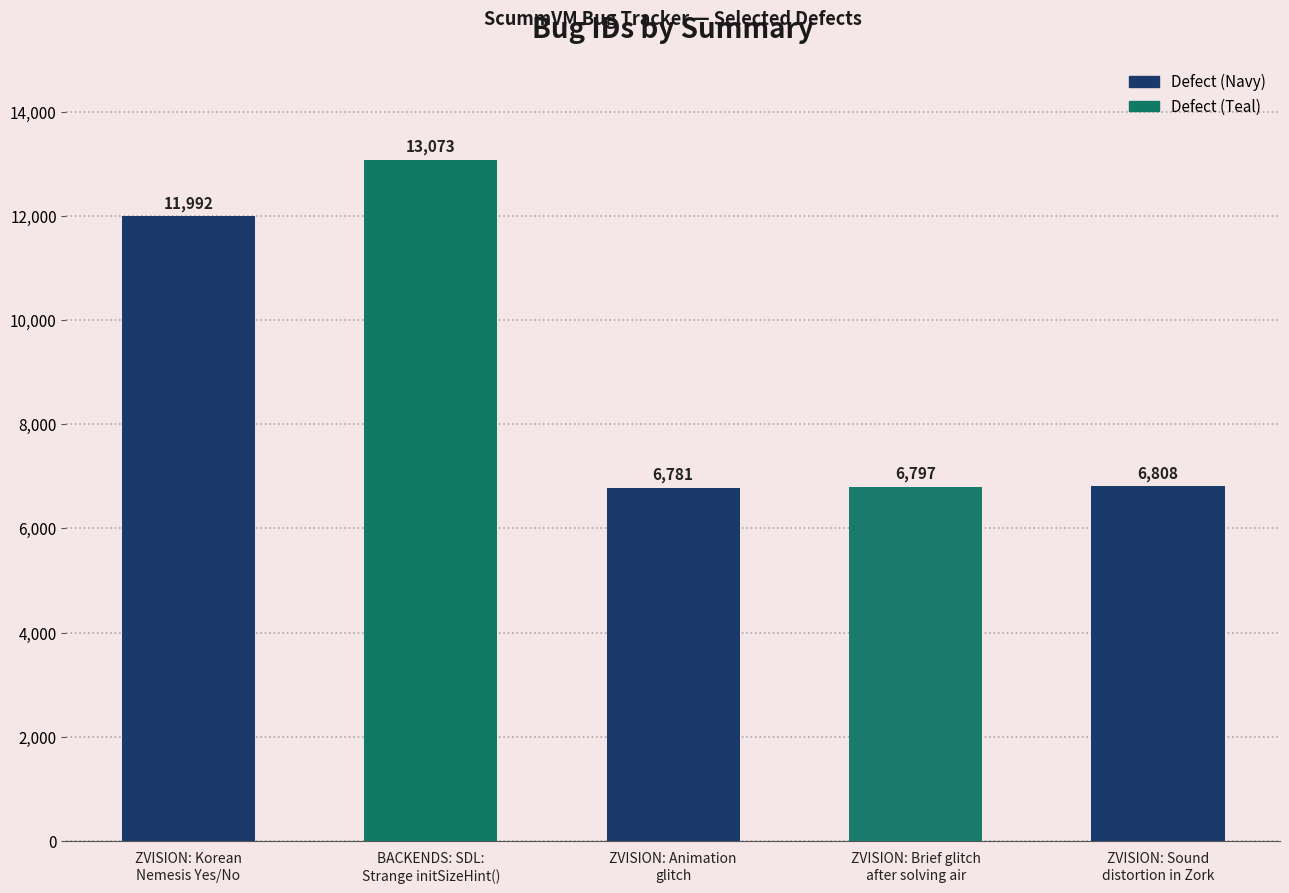

The chart shows a value of 5616 at BACKENDS: SDL:
Strange initSizeHint(). True or false?

False